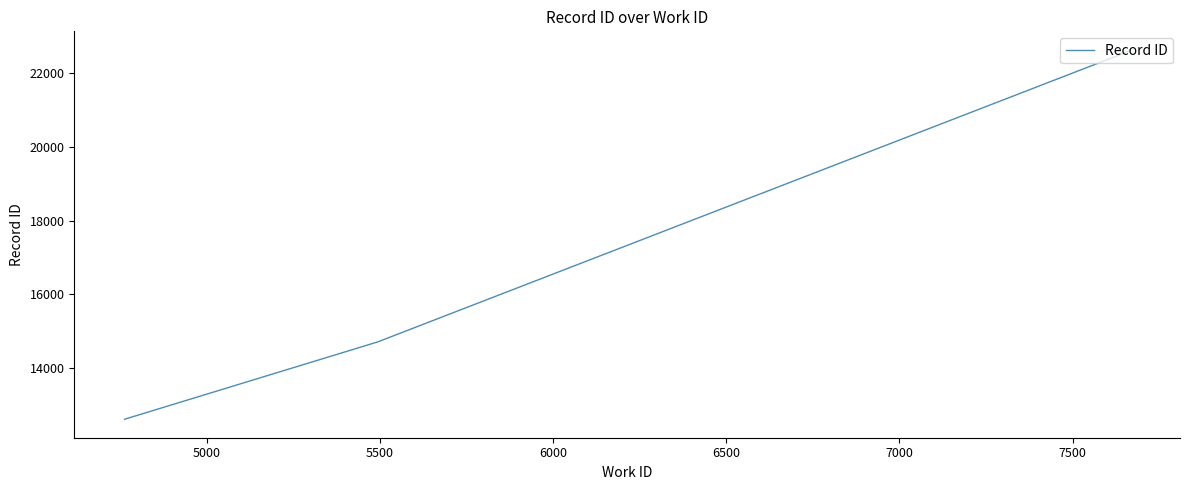

How many lines are shown in the chart?

1